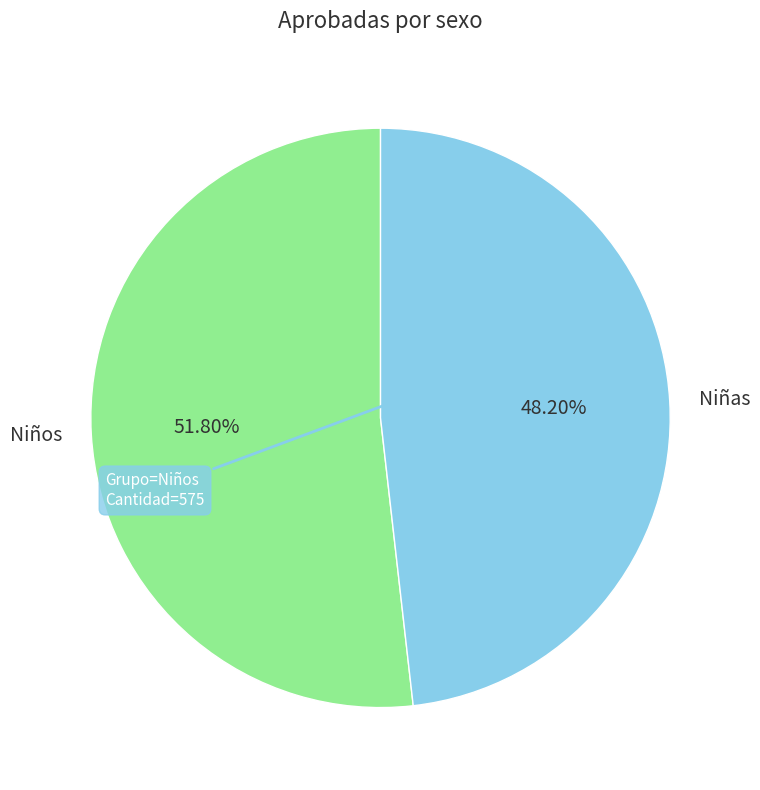

To the nearest percent, what is the average slice percentage?

50%